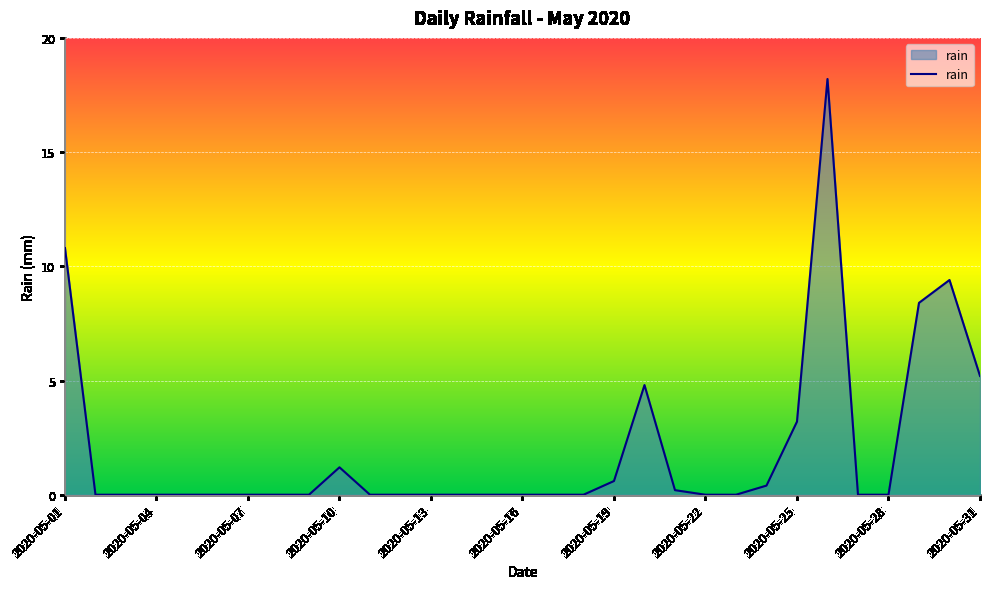

What is the greatest value displayed?

18.2